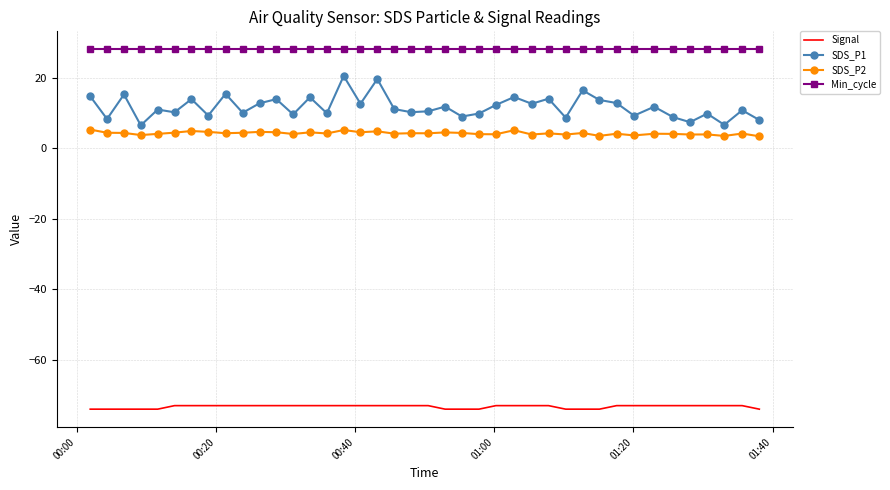

Which series has the largest range (max minus min)?

SDS_P1